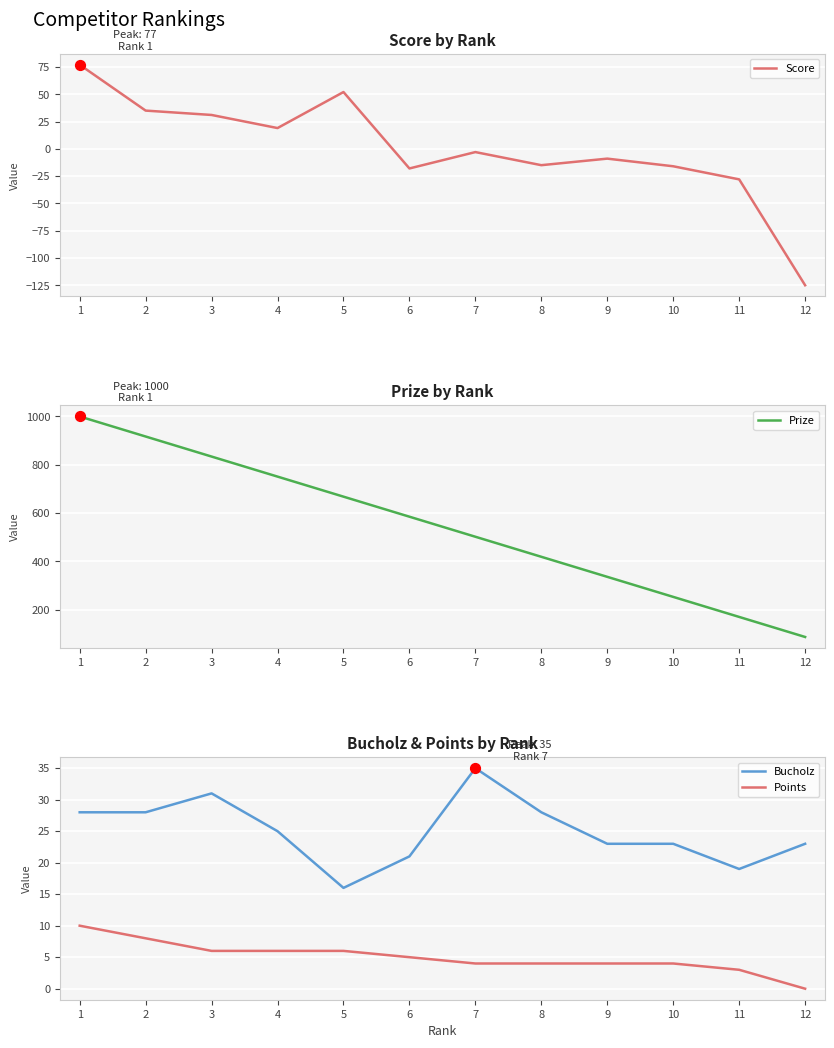

At how many categories does at least one series exceed 68?

12